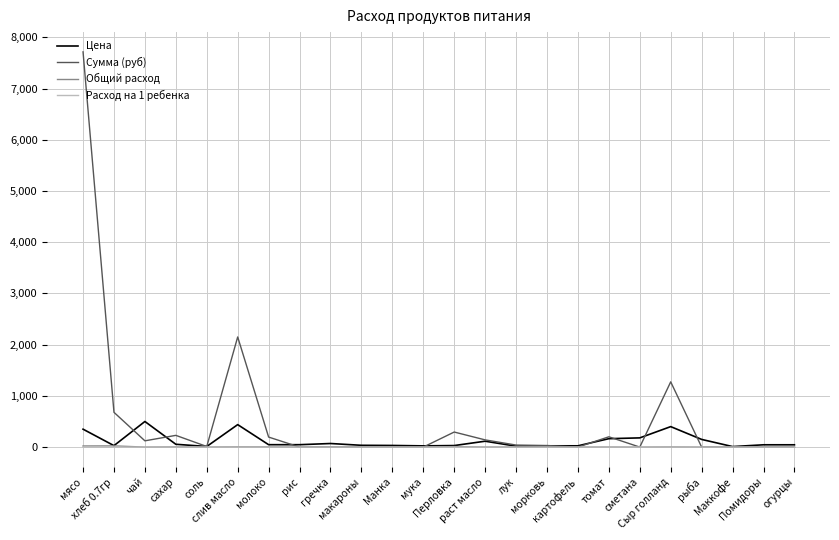

What is the maximum value shown in the chart?

7717.5